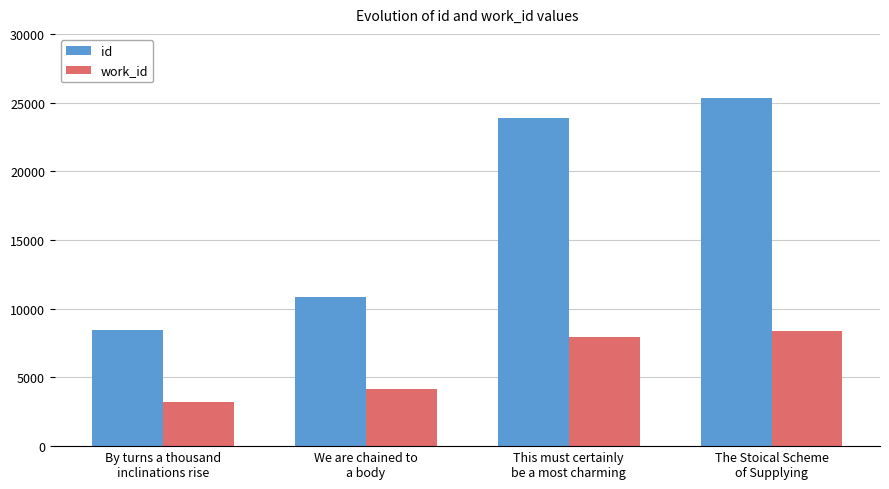

Is it true that id equals 5889 at We are chained to
a body?

False